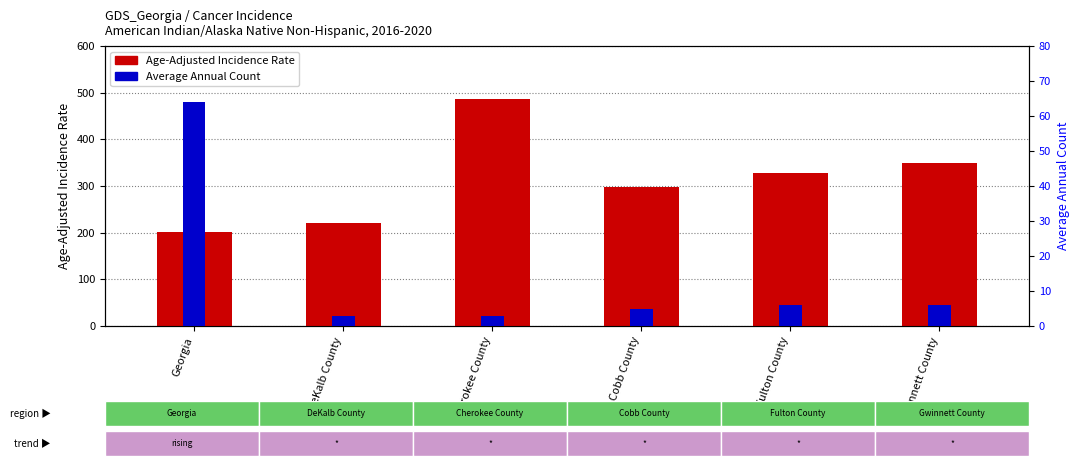

What is the approximate value of Age-Adjusted Incidence Rate at Georgia?

201.9